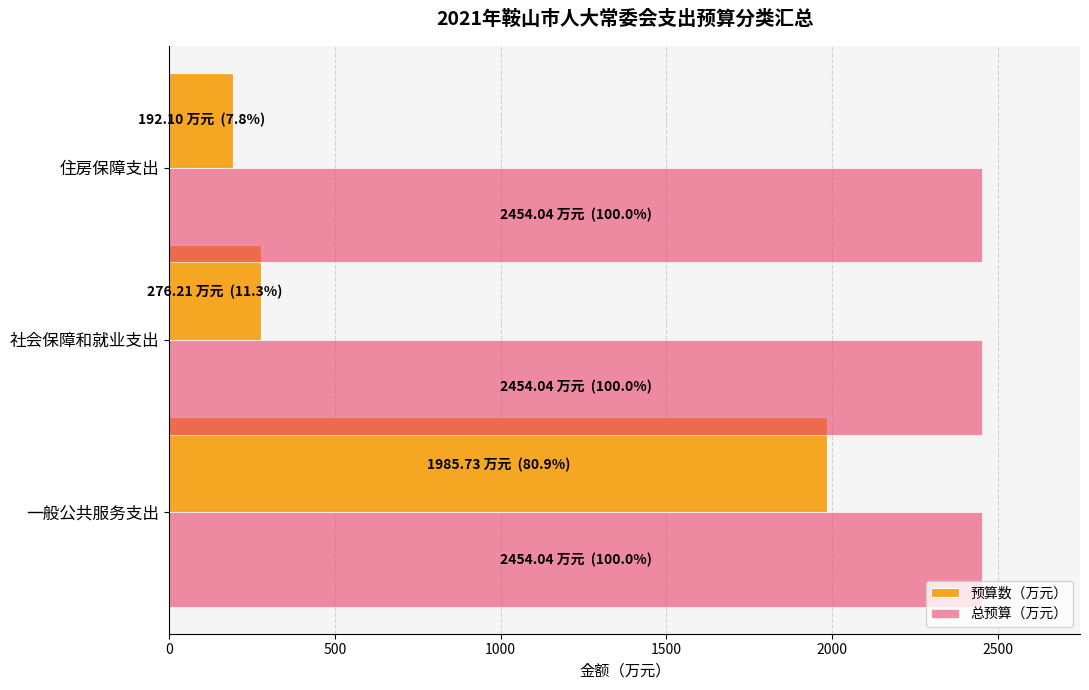

Rank the series by their average value, from lowest to highest.

预算数（万元）, 总预算（万元）